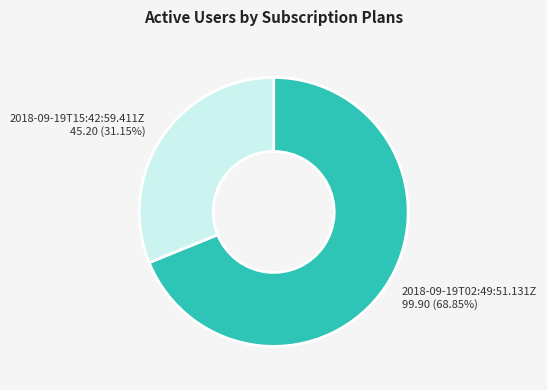

Does any single category account for the majority?

Yes